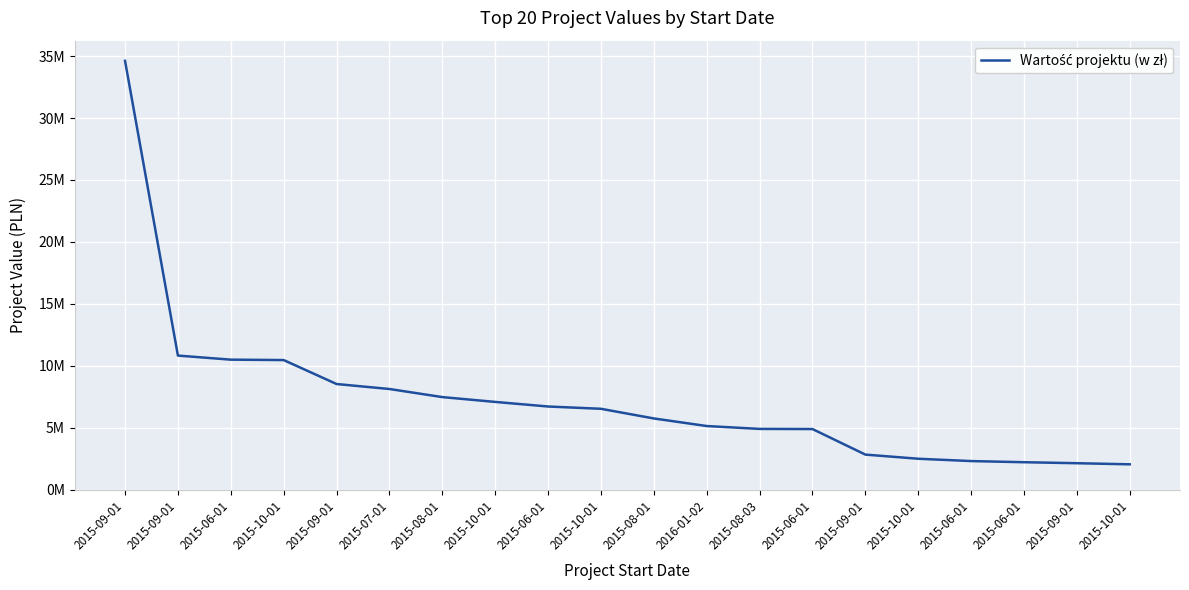

What is the approximate value at 2015-10-01?

2496031.6